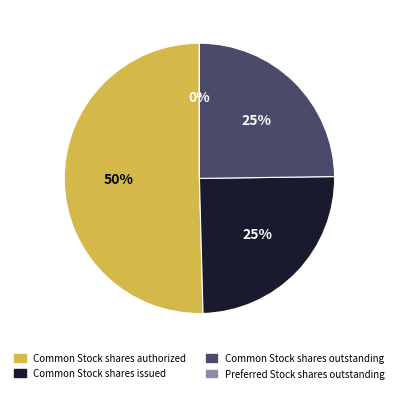

True or false: Common Stock shares outstanding accounts for 25% of the total.

True